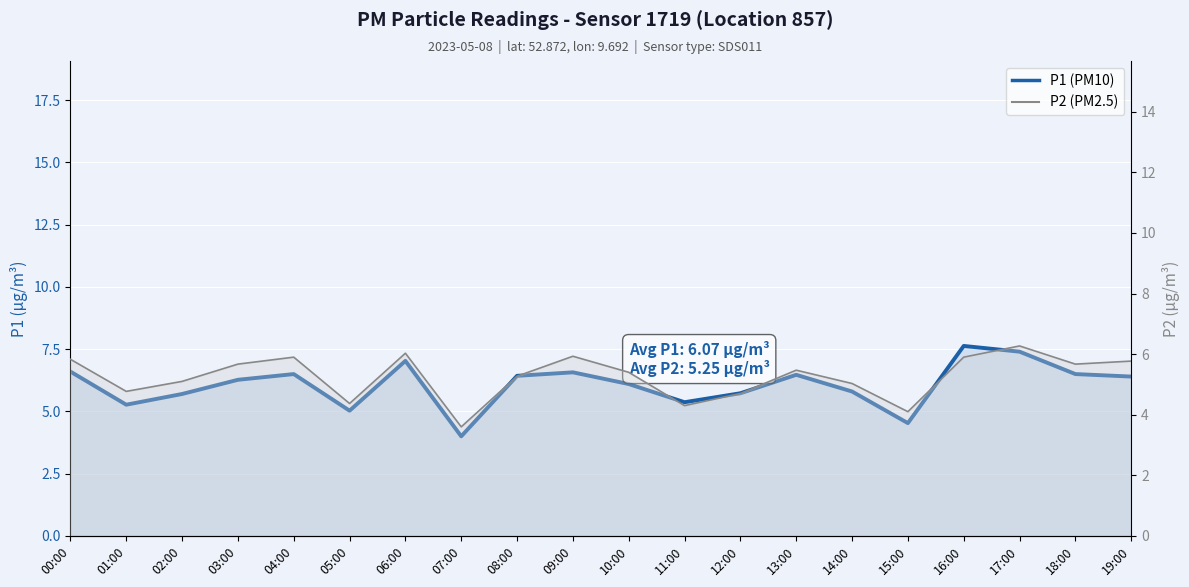

True or false: P2 line has a value of 5.9 at 09:00.

True